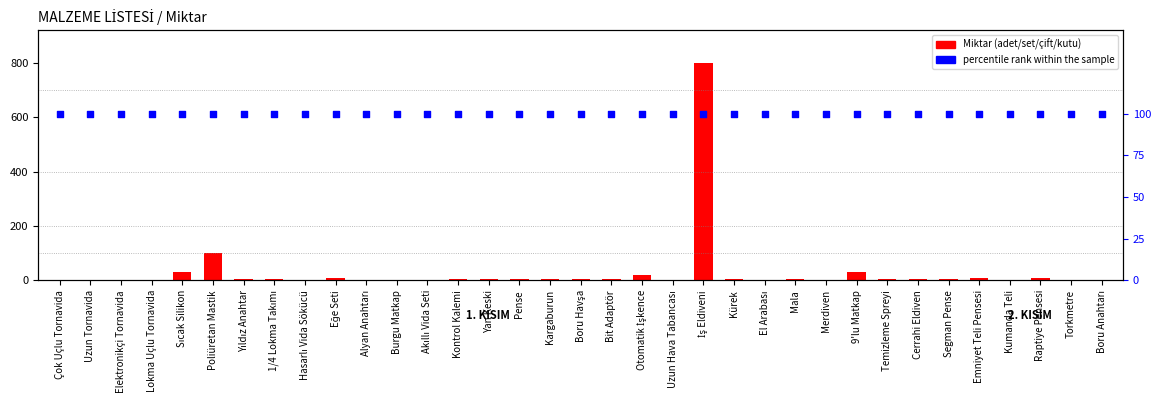

Which series has the widest spread of Y values?

Miktar